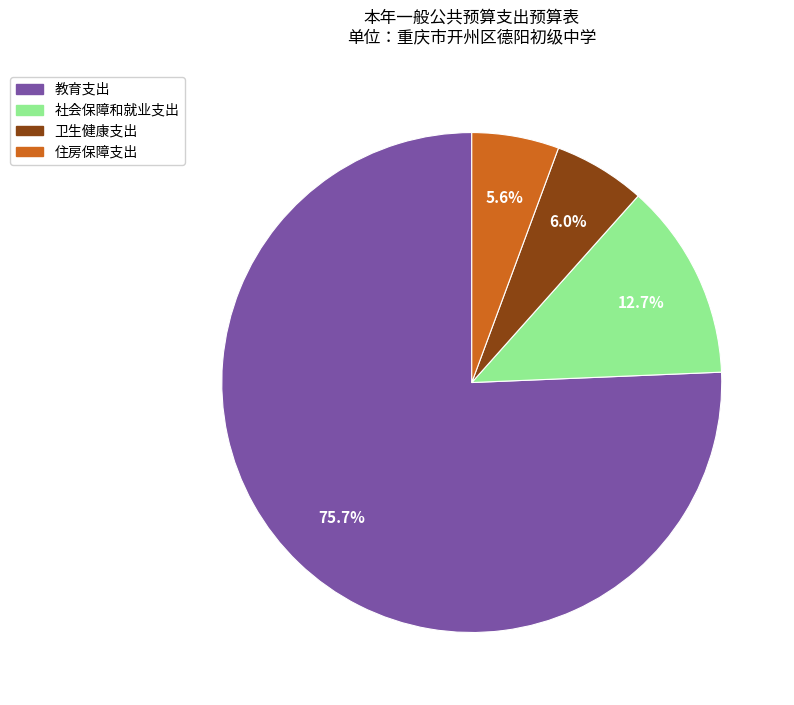

Does 教育支出 account for over 50% of the chart?

Yes